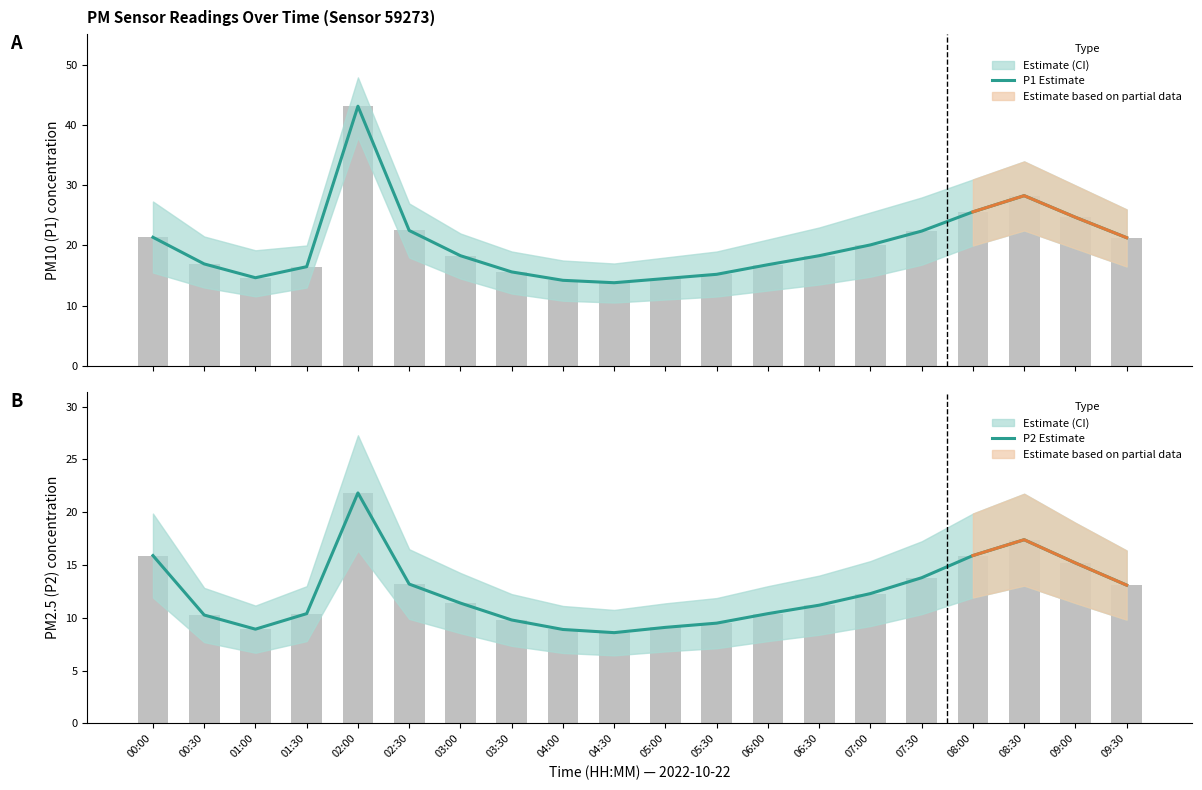

Which series has the largest total across all categories?

P1 Estimate